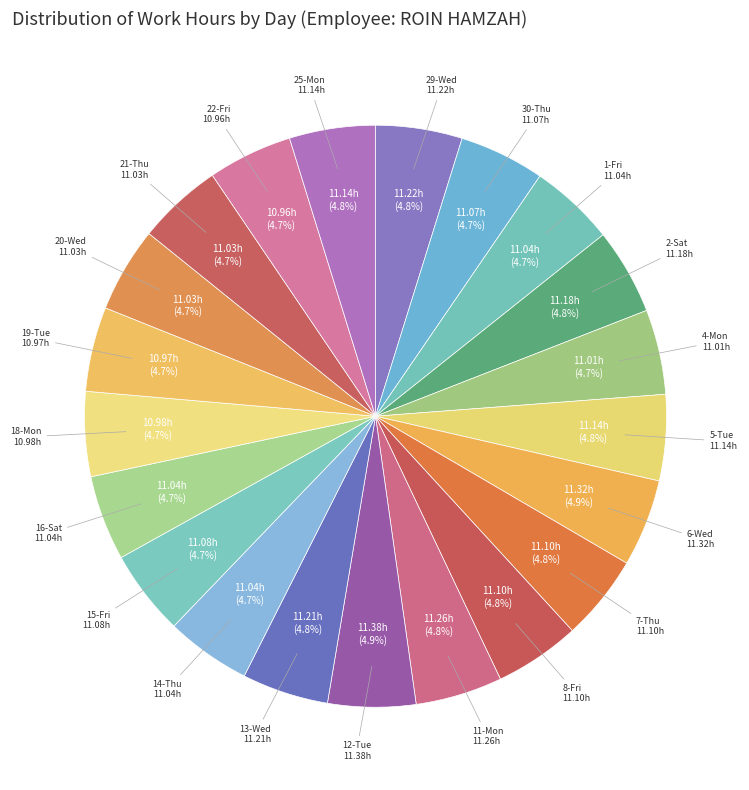

How many segments does this pie chart have?

21